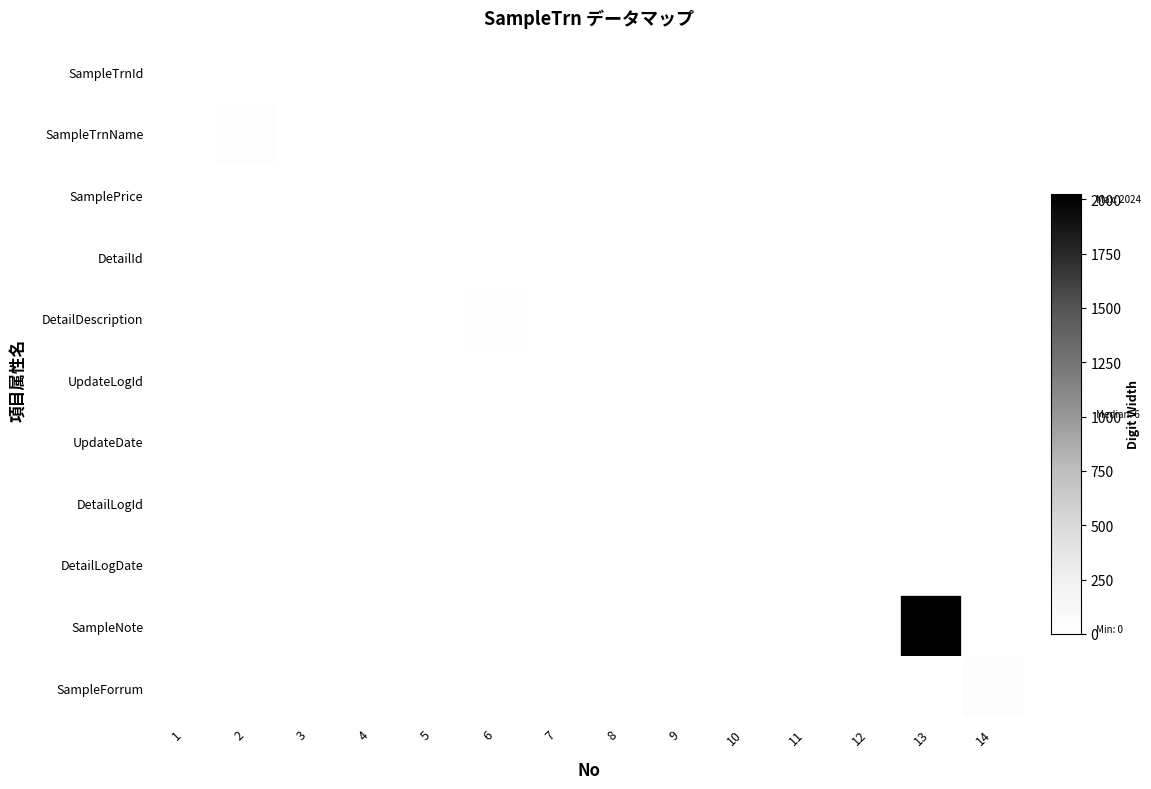

Which has a higher value, 13 or 5?

13